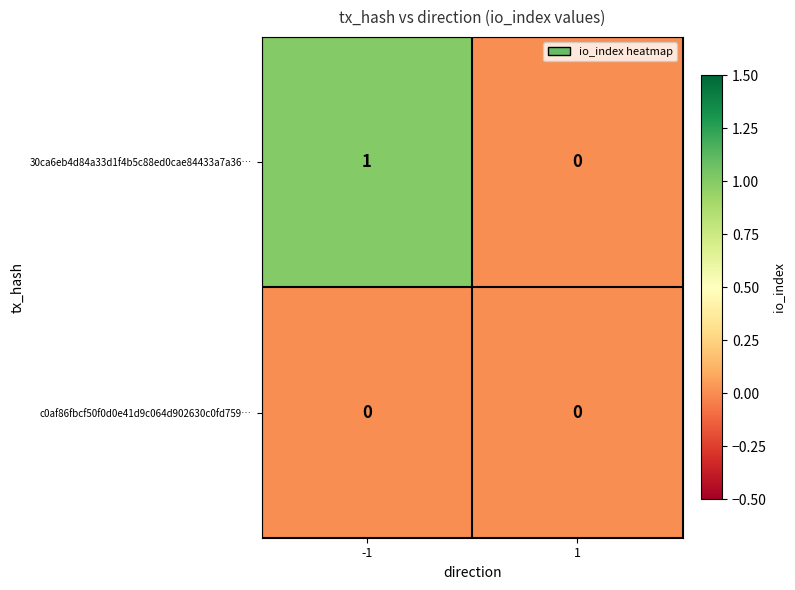

The value of c0af86fbcf50f0d0e41d9c064d902630c0fd759… at -1 is 0. True or false?

True